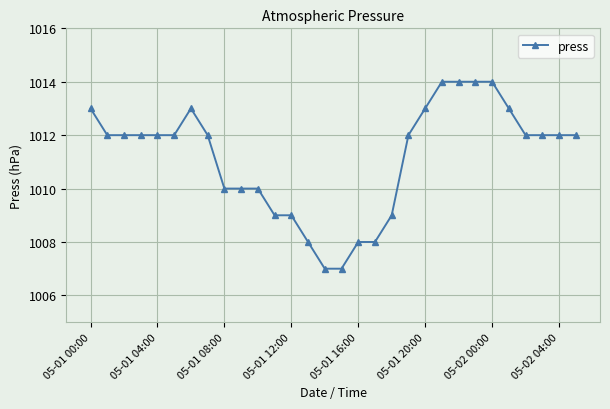

What is the difference between the maximum and minimum values?

7